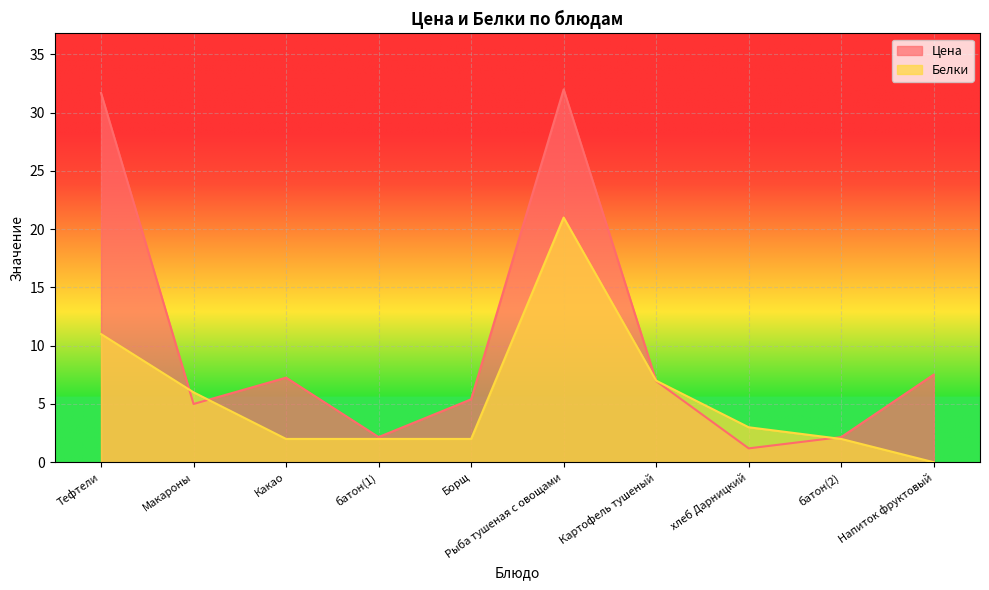

At how many categories does at least one series exceed 14?

2